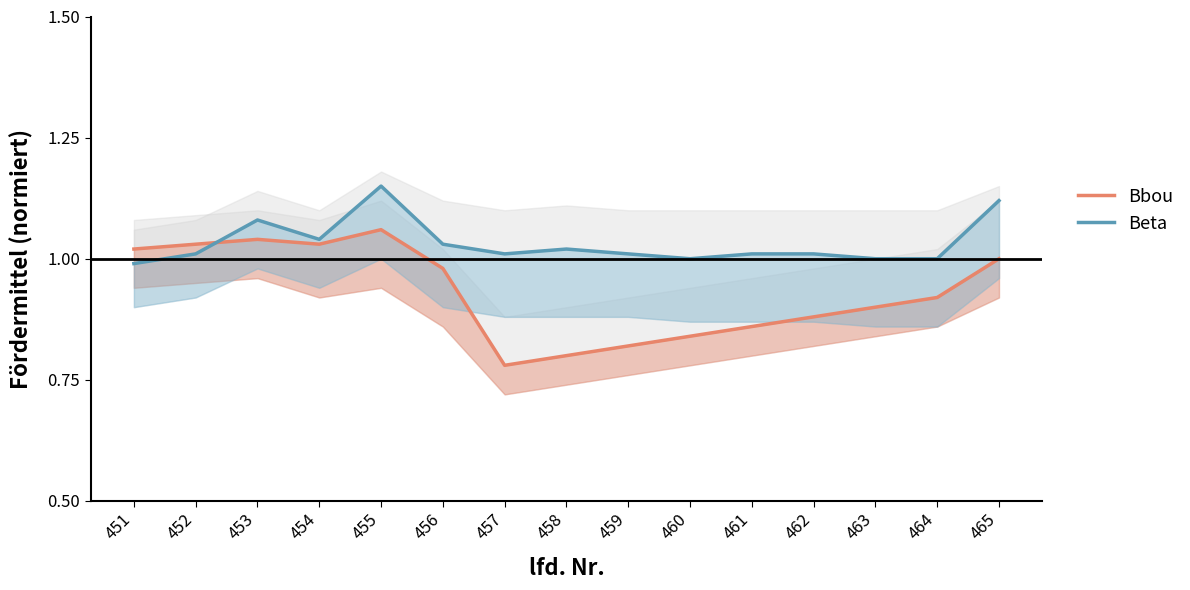

At which category does the chart reach its peak across all series?

455